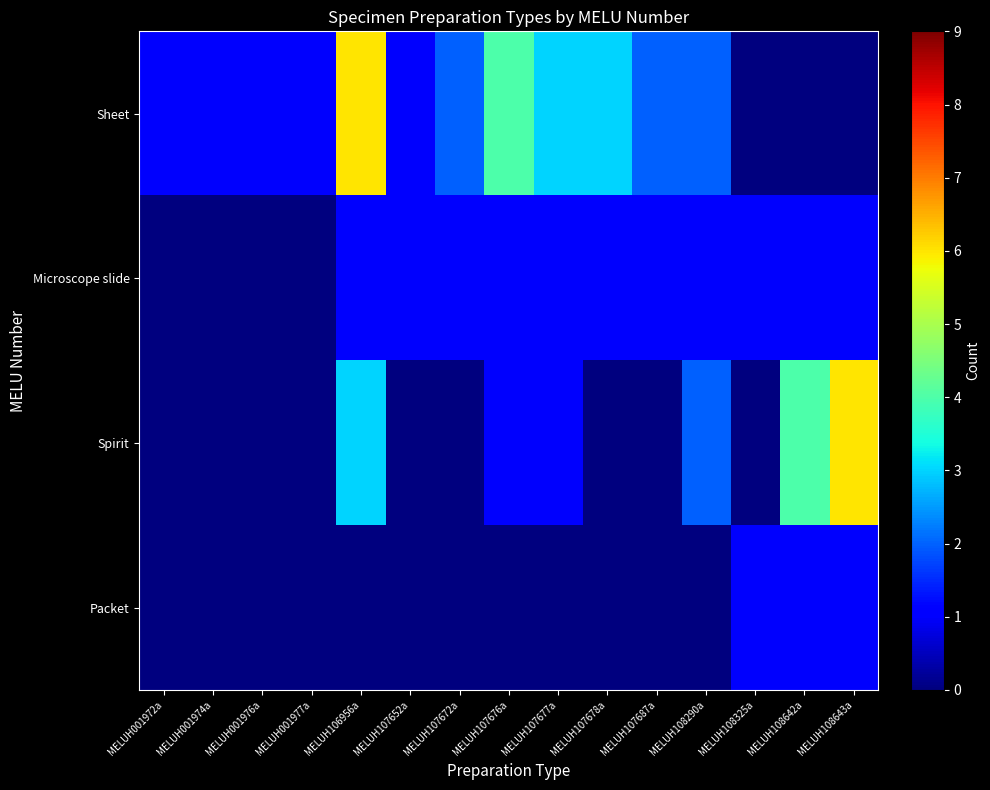

Between MELUH107687a and MELUH107652a, which is larger?

MELUH107687a